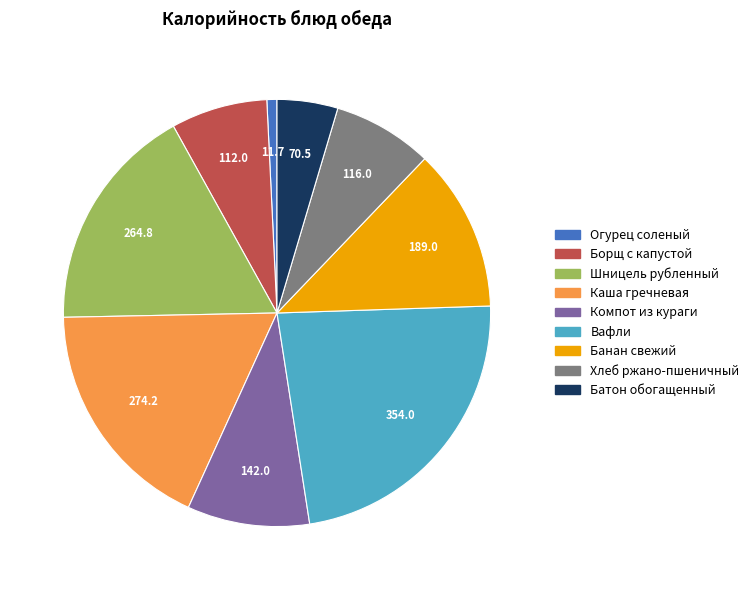

What is the ratio of the value at Хлеб ржано-пшеничный to the value at Вафли?

0.3